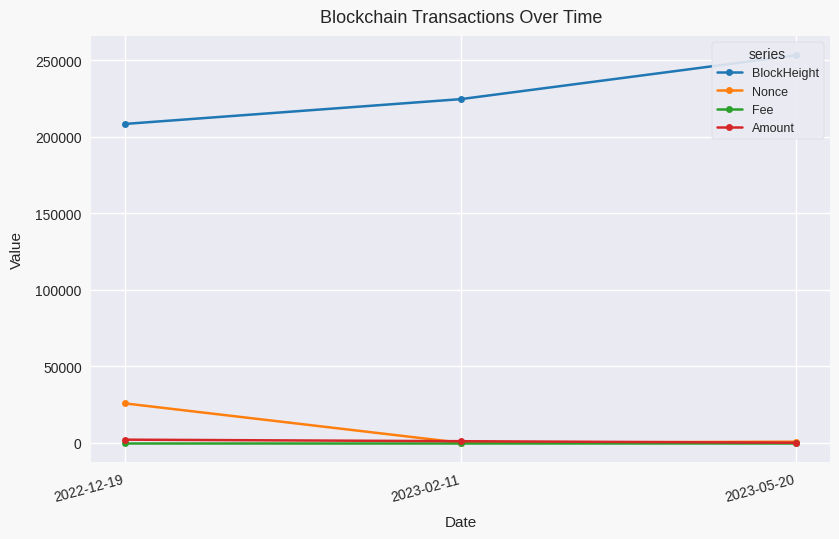

Reading left to right, extract all data points from this chart.

BlockHeight: 208275.0	224471.0	253131.0
Nonce: 25695.0	0.0	667.0
Fee: 0.0	0.0	0.0
Amount: 2004.5	1000.0	0.0